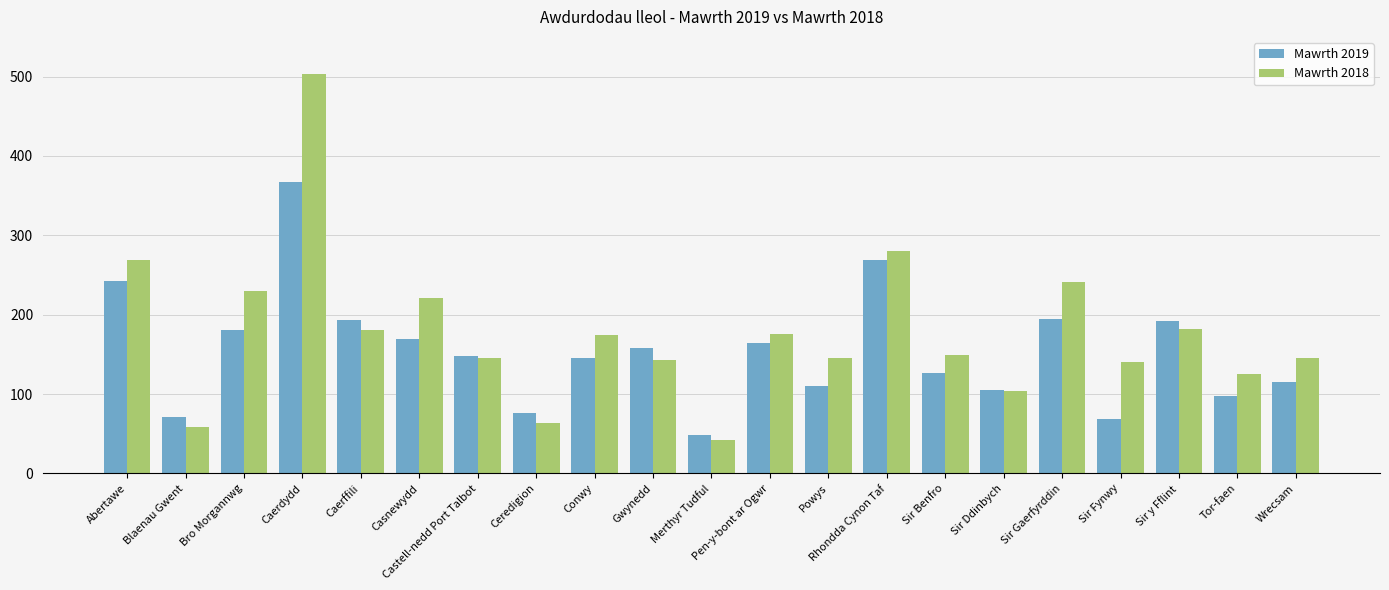

How many bars are there in total?

42